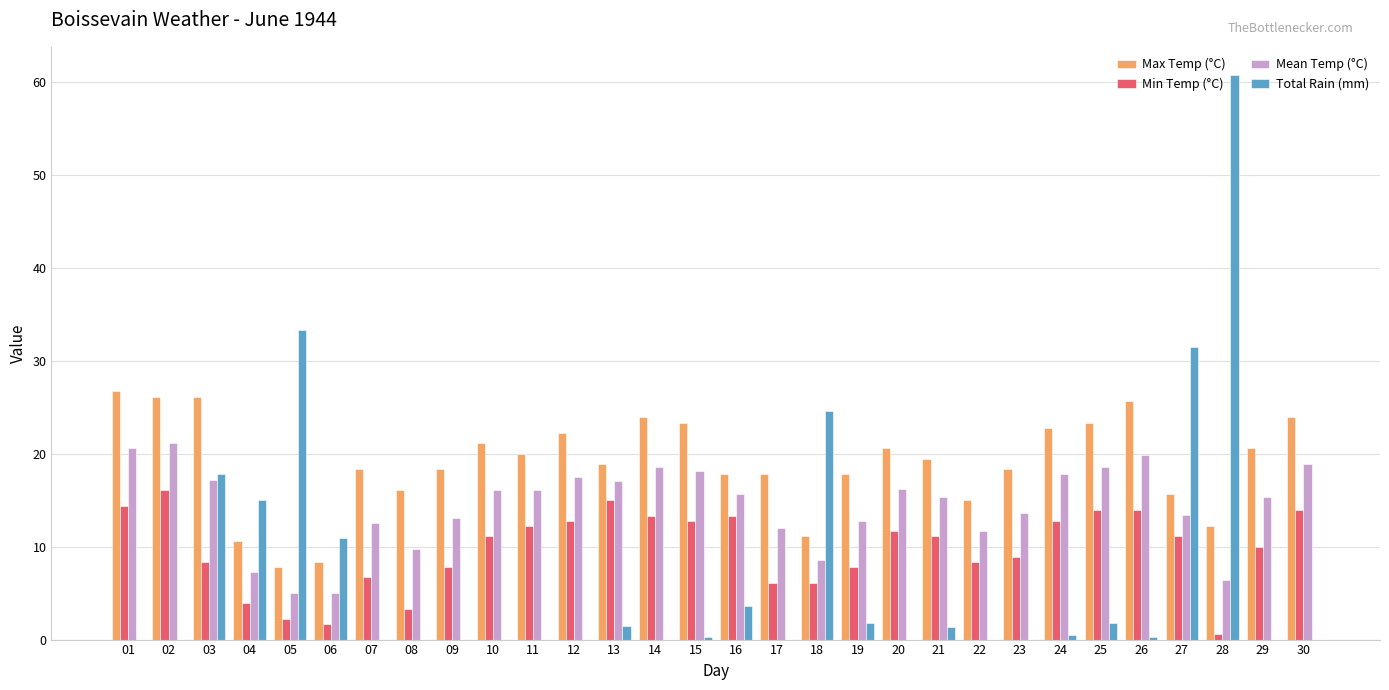

What are all the series names shown in the legend?

Max Temp (°C), Min Temp (°C), Mean Temp (°C), Total Rain (mm)